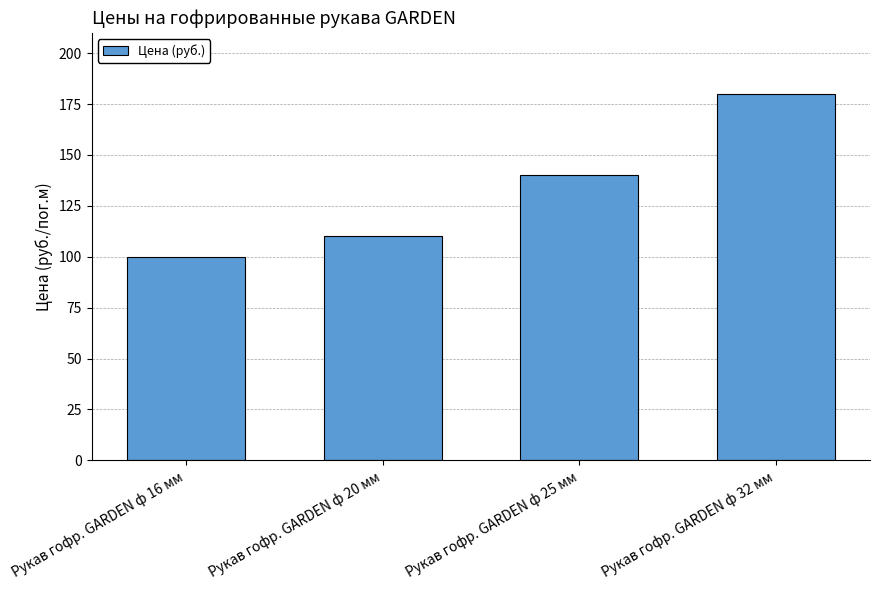

What is the greatest value displayed?

180